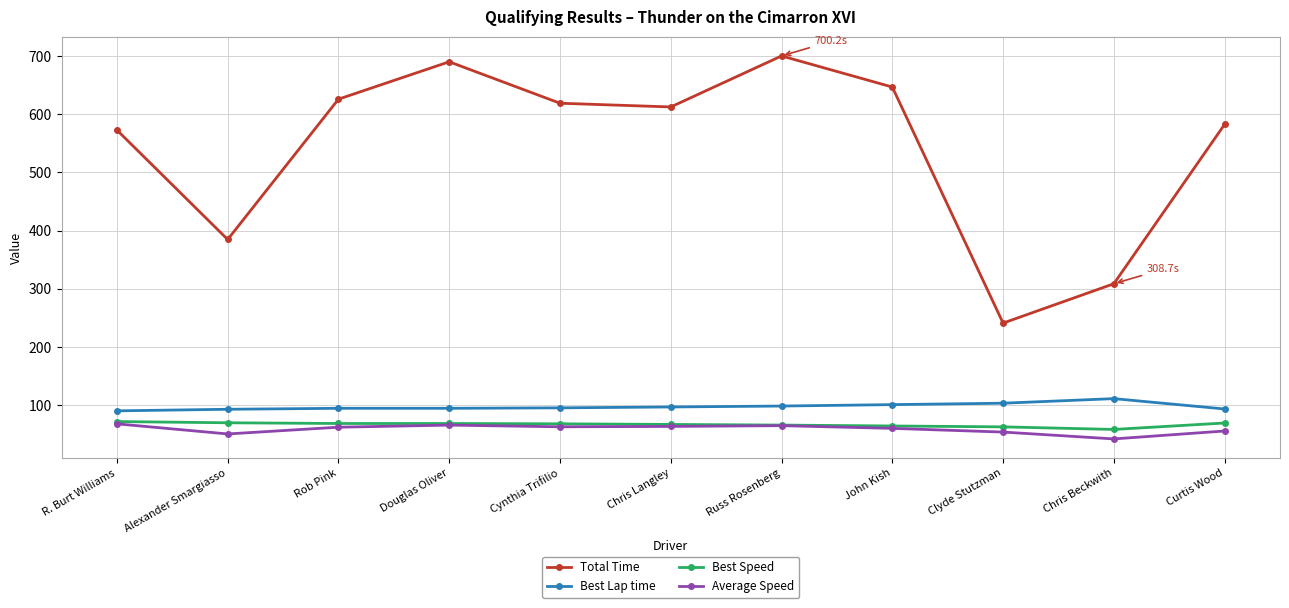

The Average Speed series shows 62.8 at Cynthia Trifilio. True or false?

True